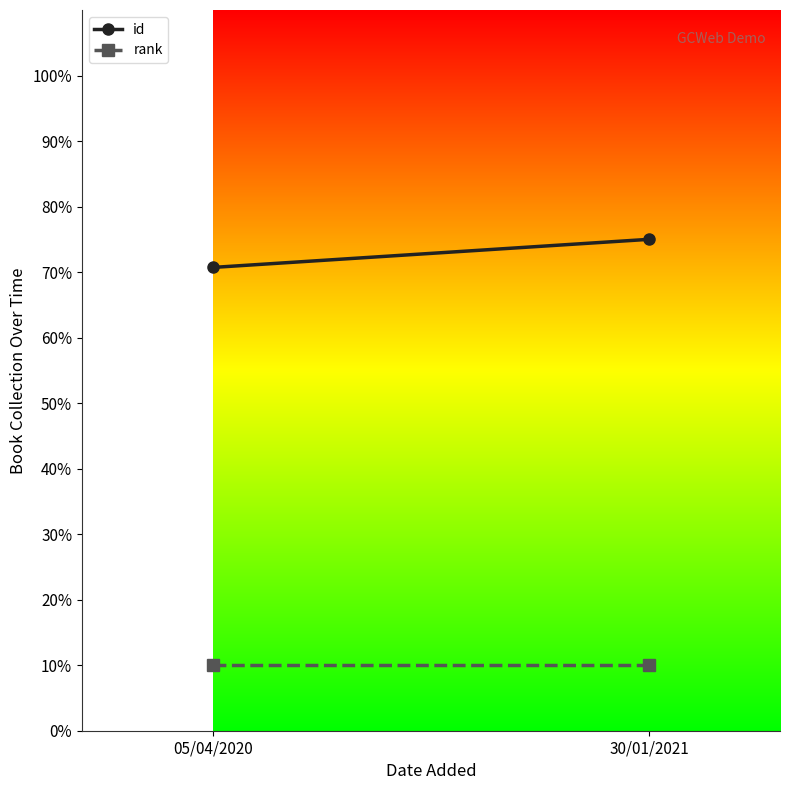

What position from the left is 30/01/2021?

2